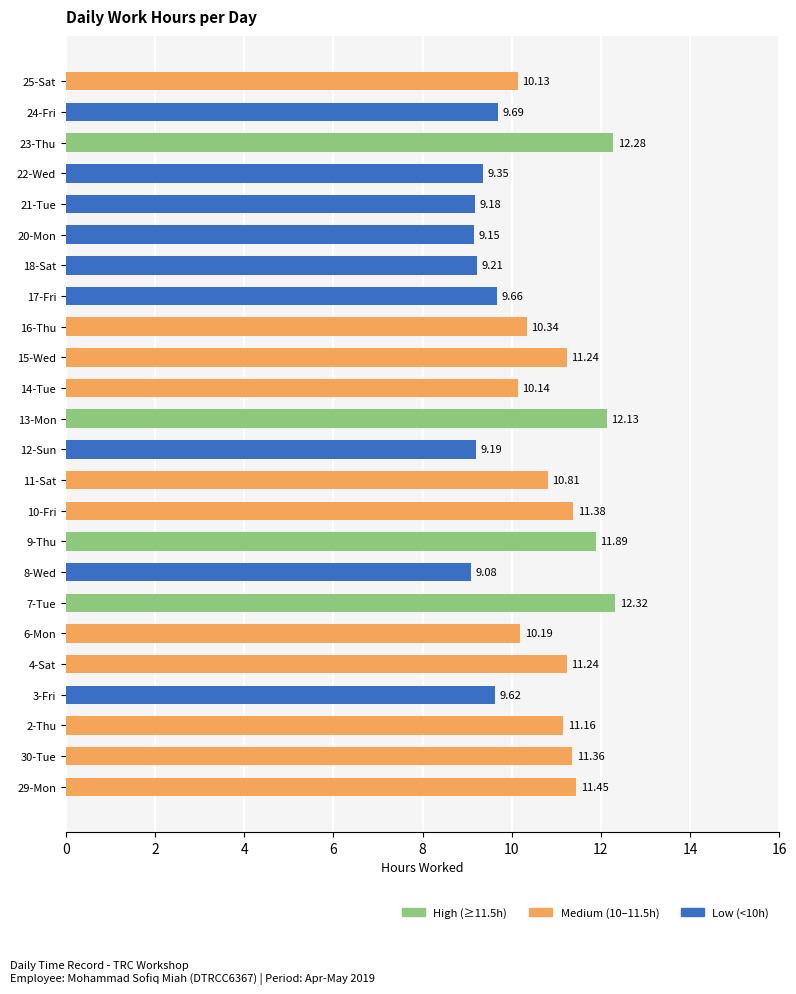

What is the sum of all values?

252.2